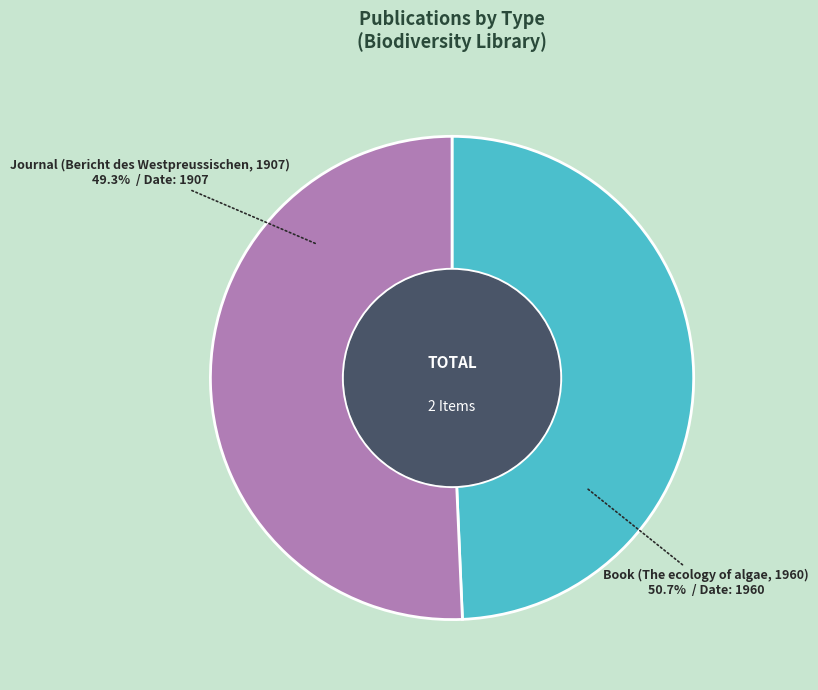

Does any single category account for the majority?

Yes